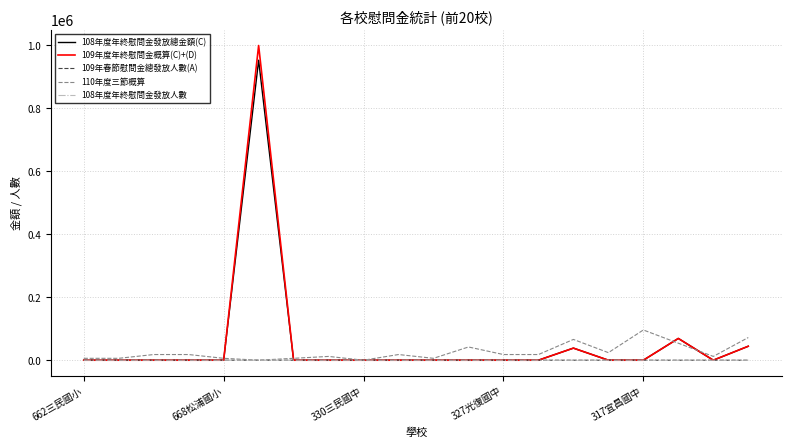

Which series has the largest range (max minus min)?

109年度年終慰問金概算(C)+(D)